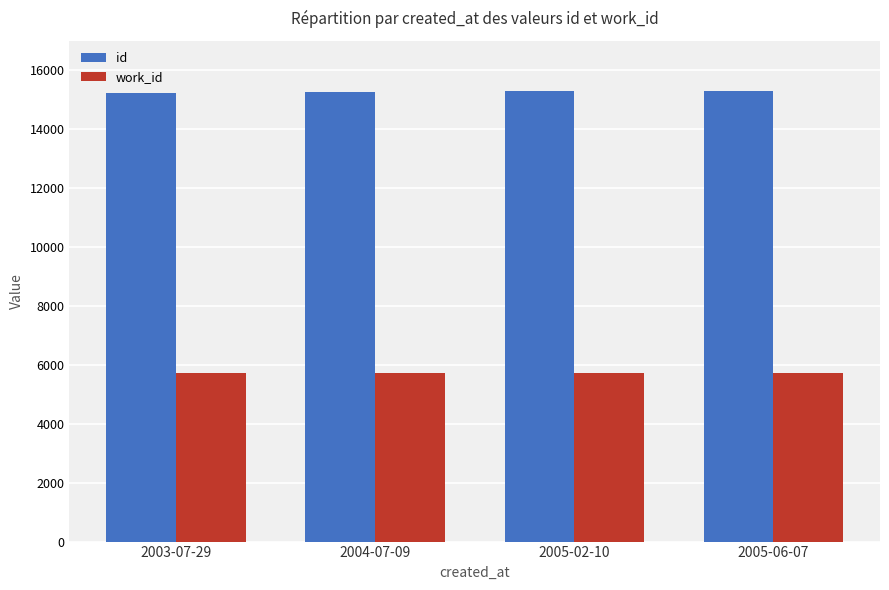

What is the difference between the maximum and second lowest values in the id series?

18